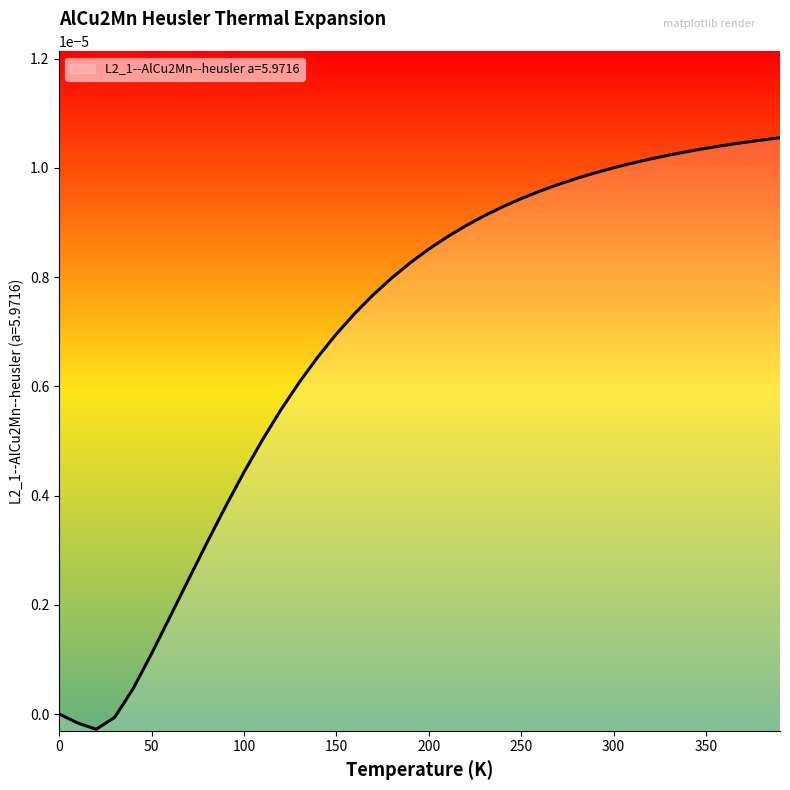

Reading left to right, list all the values displayed in this chart.

0.0=0.0	10.0=-0.0	20.0=-0.0	30.0=-0.0	40.0=0.0	50.0=0.0	60.0=0.0	70.0=0.0	80.0=0.0	90.0=0.0	100.0=0.0	110.0=0.0	120.0=0.0	130.0=0.0	140.0=0.0	150.0=0.0	160.0=0.0	170.0=0.0	180.0=0.0	190.0=0.0	200.0=0.0	210.0=0.0	220.0=0.0	230.0=0.0	240.0=0.0	250.0=0.0	260.0=0.0	270.0=0.0	280.0=0.0	290.0=0.0	300.0=0.0	310.0=0.0	320.0=0.0	330.0=0.0	340.0=0.0	350.0=0.0	360.0=0.0	370.0=0.0	380.0=0.0	390.0=0.0